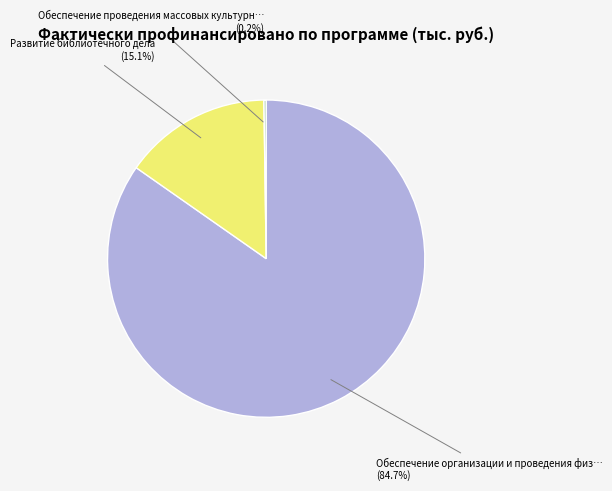

Is there a majority slice in this chart?

Yes